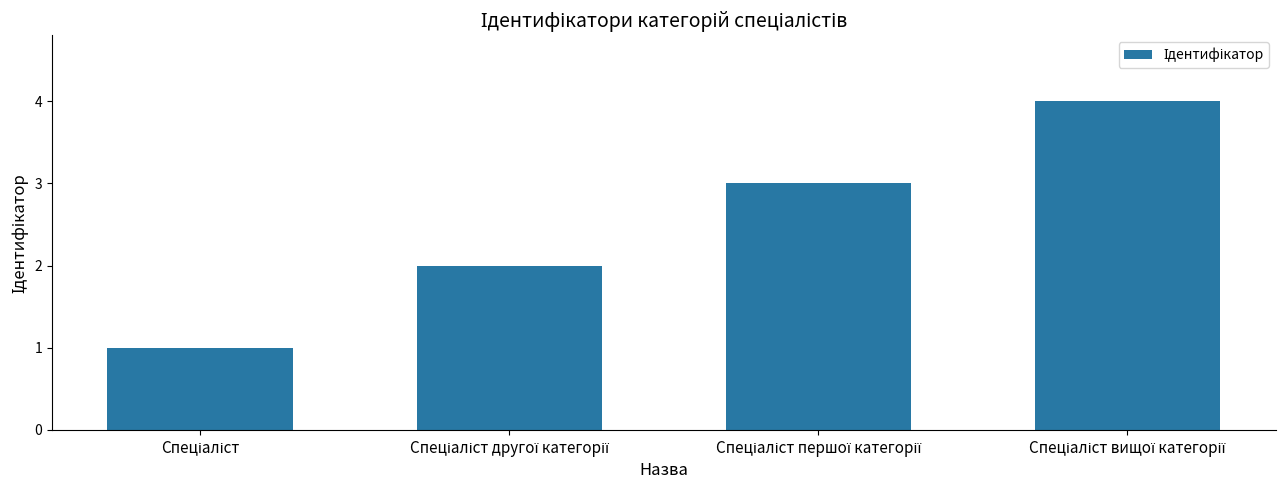

What is the sum of all values?

10